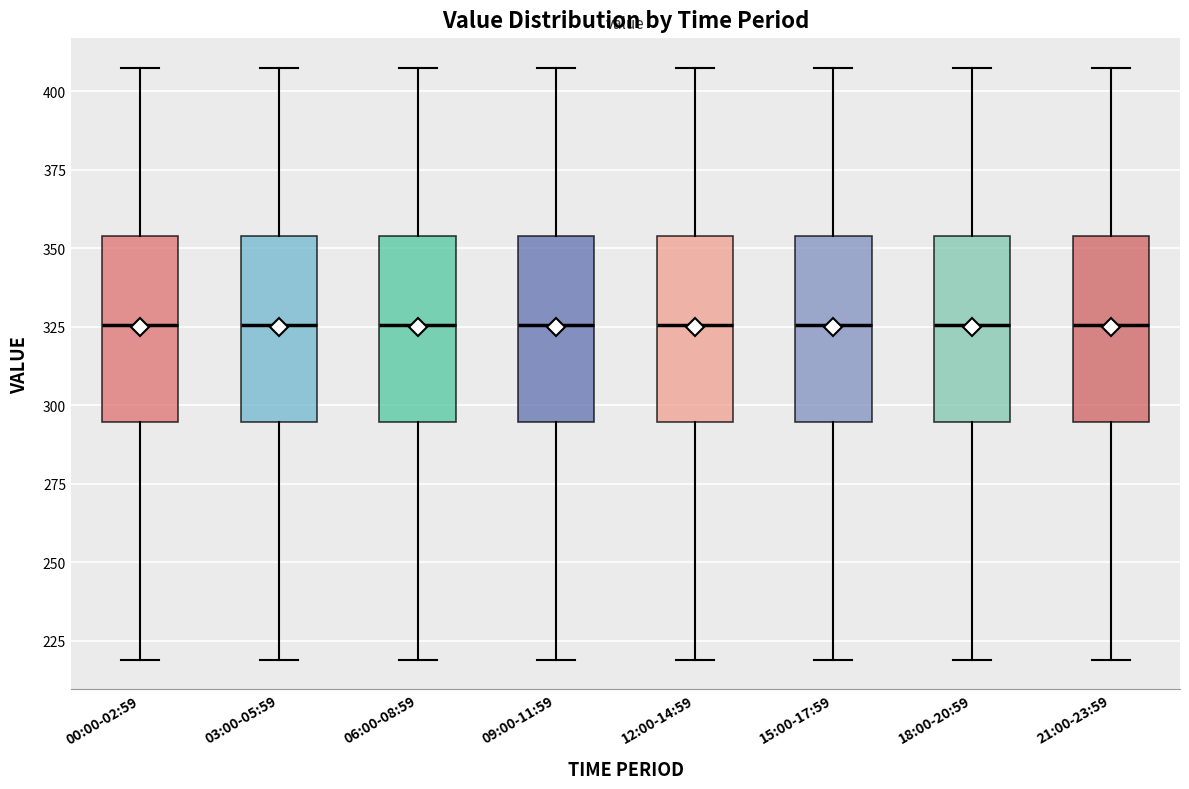

Reading left to right, read every box against the y-axis: the position of its median line, the range the box covers, and the ends of its whiskers. The values are not printed on the chart, so give them approximately, as read against the axis.

00:00-02:59: median 325, box 295 to 355, whiskers 220 to 410
03:00-05:59: median 325, box 295 to 355, whiskers 220 to 410
06:00-08:59: median 325, box 295 to 355, whiskers 220 to 410
09:00-11:59: median 325, box 295 to 355, whiskers 220 to 410
12:00-14:59: median 325, box 295 to 355, whiskers 220 to 410
15:00-17:59: median 325, box 295 to 355, whiskers 220 to 410
18:00-20:59: median 325, box 295 to 355, whiskers 220 to 410
21:00-23:59: median 325, box 295 to 355, whiskers 220 to 410